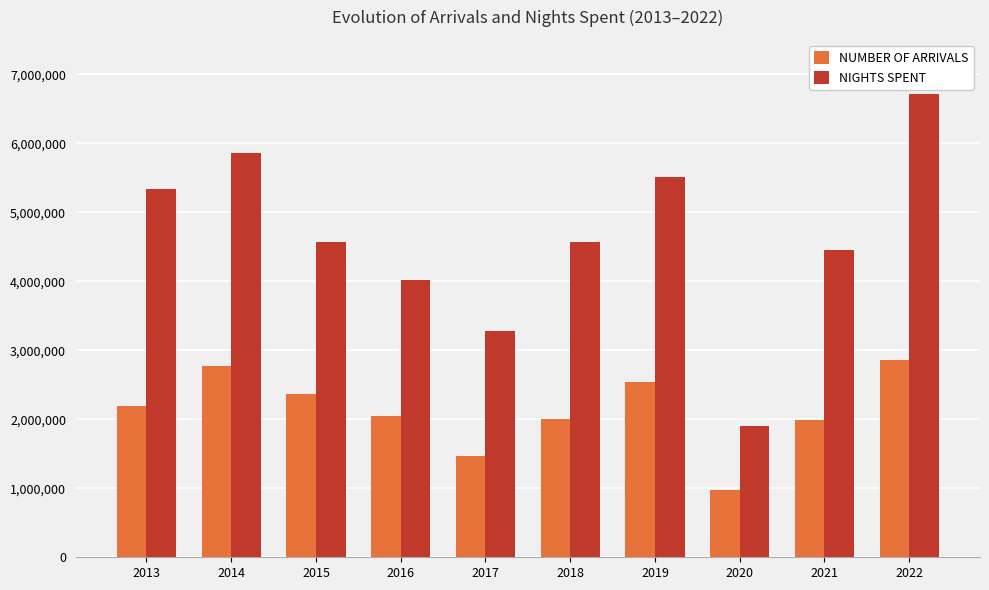

Rank the series by their maximum value, from lowest to highest.

NUMBER OF ARRIVALS, NIGHTS SPENT